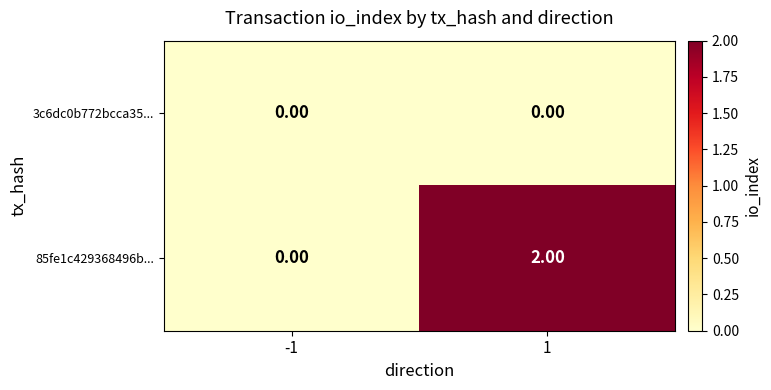

Rank the series by their average value, from highest to lowest.

85fe1c429368496b..., 3c6dc0b772bcca35...